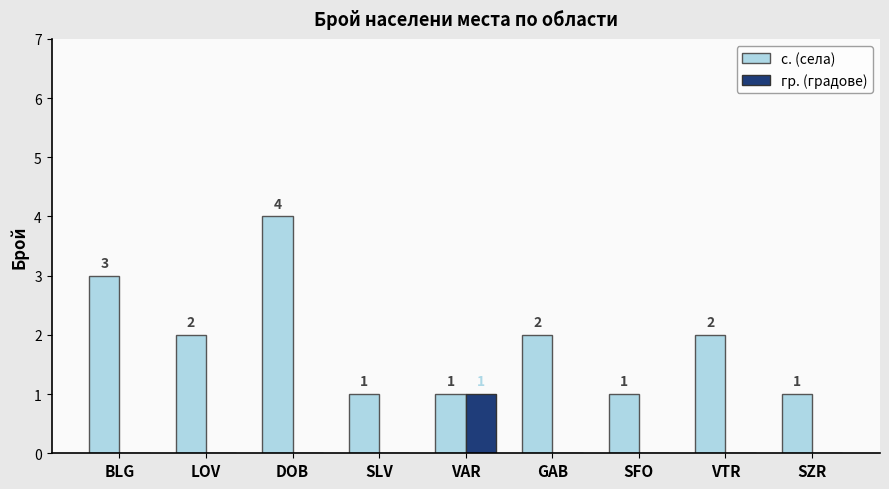

Reading left to right, transcribe all the data shown in this chart.

с. (села): BLG=3	LOV=2	DOB=4	SLV=1	VAR=1	GAB=2	SFO=1	VTR=2	SZR=1
гр. (градове): BLG=0	LOV=0	DOB=0	SLV=0	VAR=1	GAB=0	SFO=0	VTR=0	SZR=0